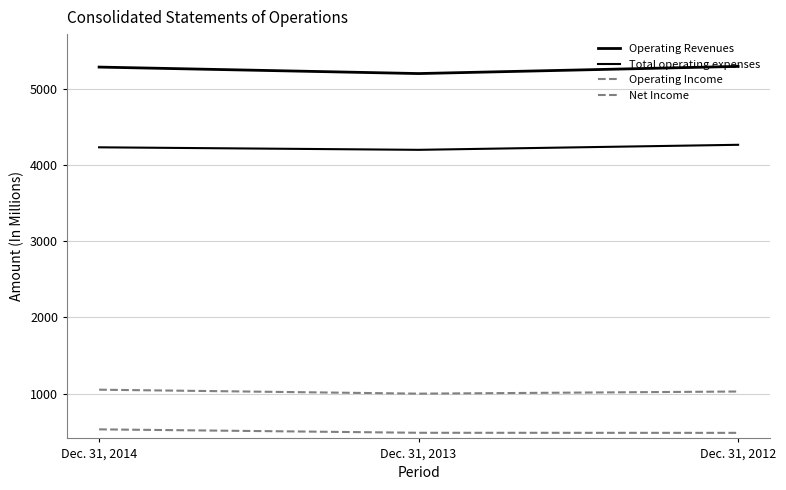

How many Total operating expenses values are between 4197 and 4263?

3